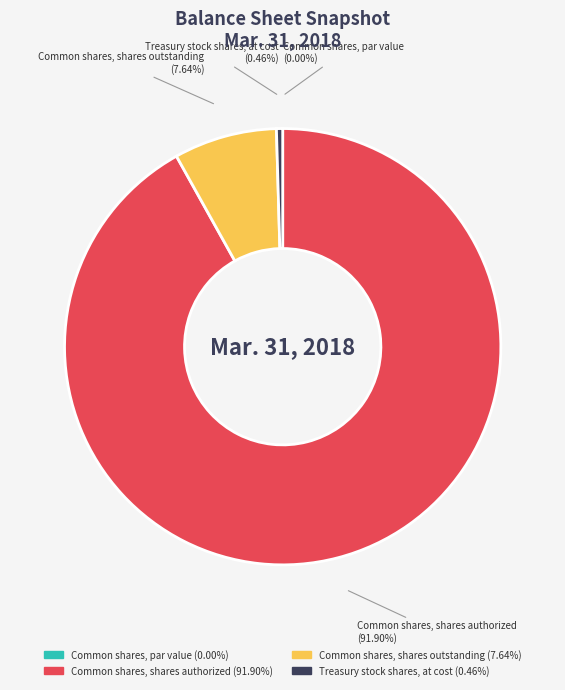

Which slice represents more than half of the pie?

Common shares, shares authorized